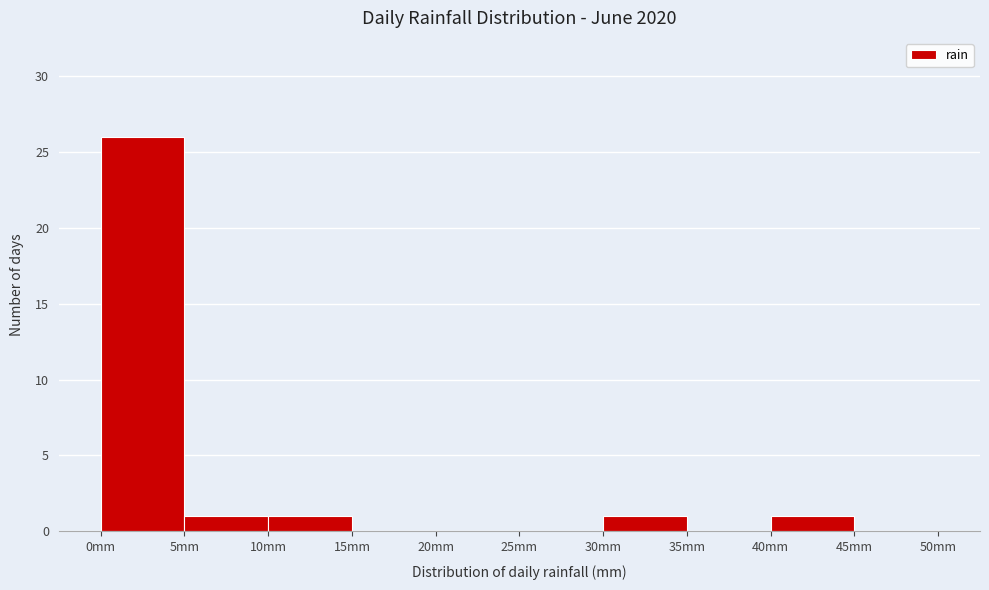

Reading left to right, transcribe this chart: for each bar, give the range it covers on the x-axis and its height. The values are not printed on the chart, so give them approximately, as read against the axis.

0 to 5: 26
5 to 10: 1
10 to 15: 1
15 to 20: 0
20 to 25: 0
25 to 30: 0
30 to 35: 1
35 to 40: 0
40 to 45: 1
45 to 50: 0